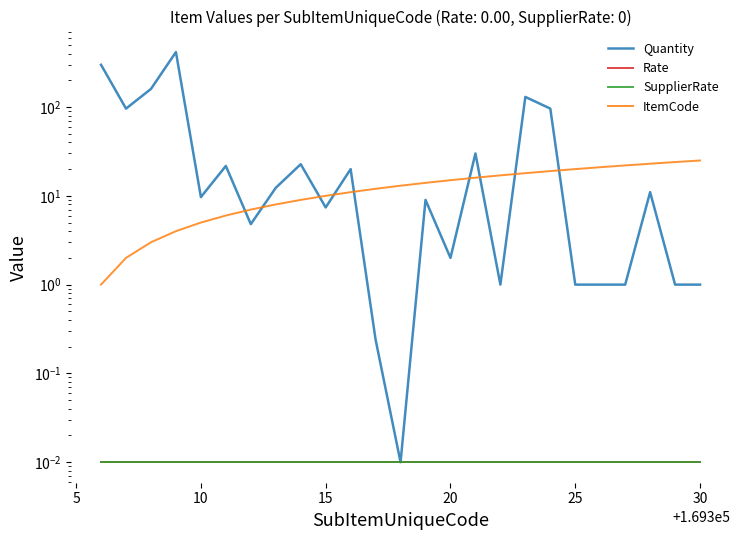

The value of ItemCode at 16 is 6.6. True or false?

False